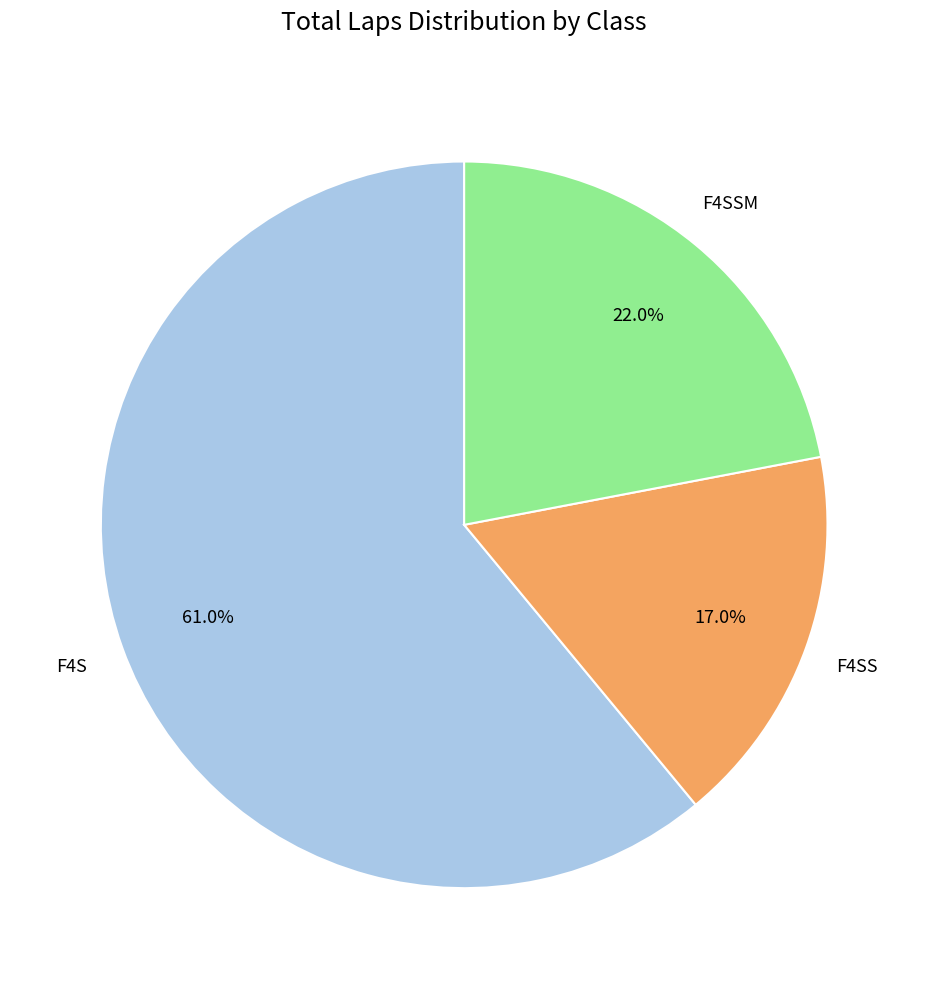

Is there any slice that represents more than half of the pie?

Yes